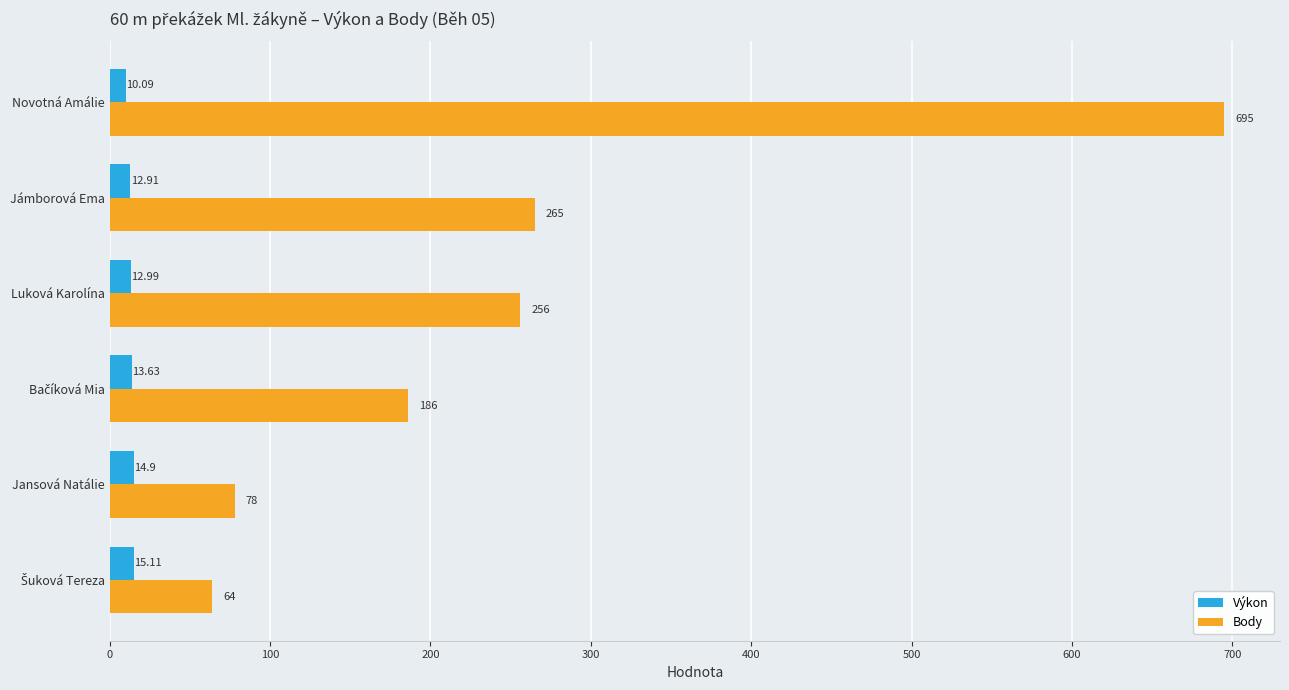

Rank the series by their average value, from lowest to highest.

Výkon, Body